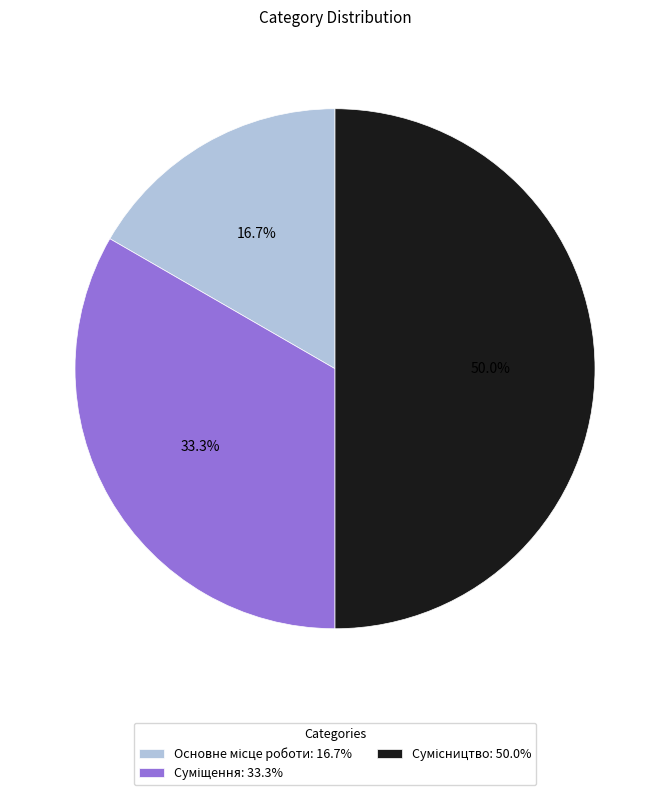

What percentage is NOT represented by Основне місце роботи?

83.3%